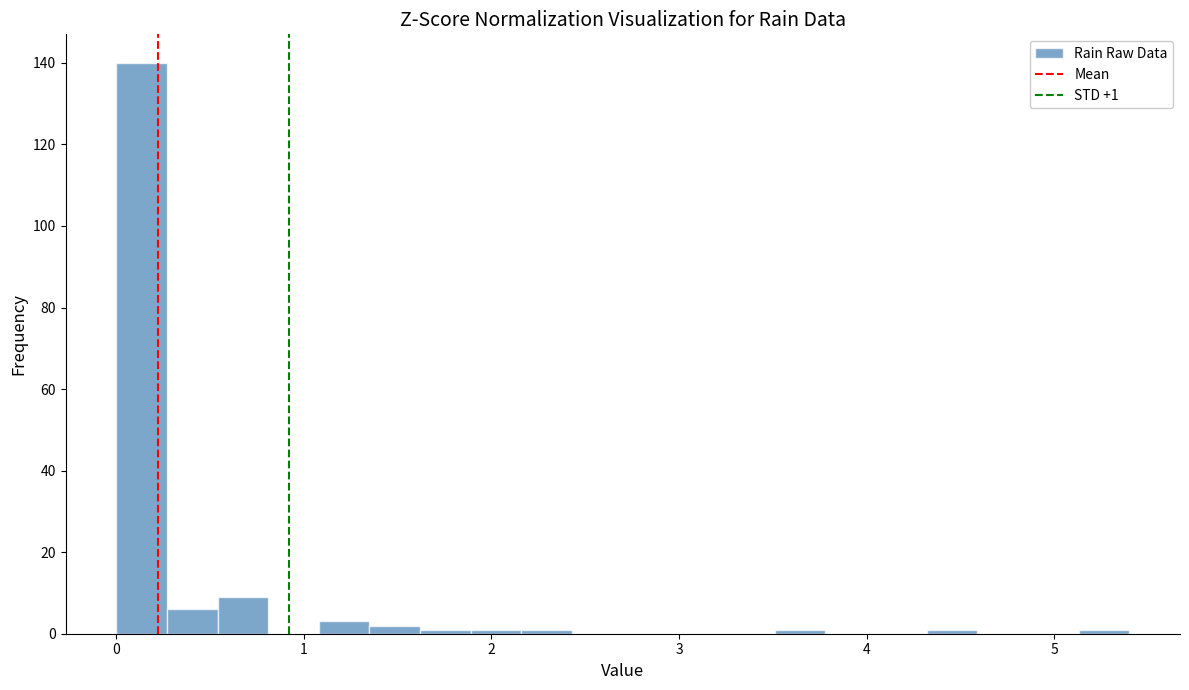

Around what value on the x-axis is the tallest bar? Give the approximate position of its centre, as read against the axis.

0.1